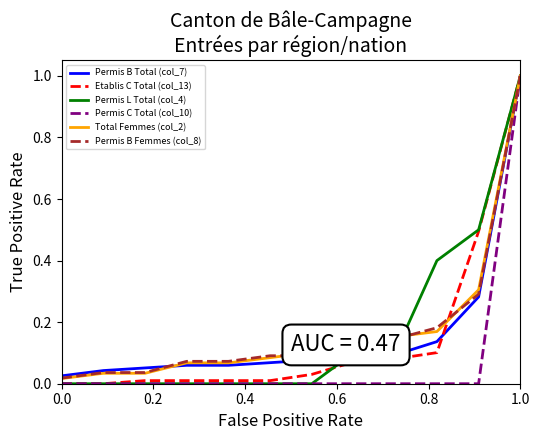

What is the maximum value shown in the chart?

1.0